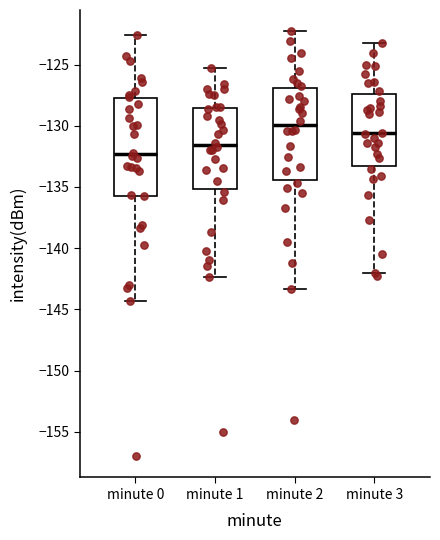

Reading left to right, transcribe this box plot: for each box, give where its median line is, the range the box spans, and where its two whiskers end, as read against the y-axis. The values are not printed on the chart, so give them approximately, as read against the axis.

minute 0: median -132.5, box -135.5 to -128.0, whiskers -144.5 to -122.5
minute 1: median -131.5, box -135.0 to -128.5, whiskers -142.5 to -125.5
minute 2: median -130.0, box -134.5 to -127.0, whiskers -143.5 to -122.5
minute 3: median -130.5, box -133.5 to -127.5, whiskers -142.0 to -123.5